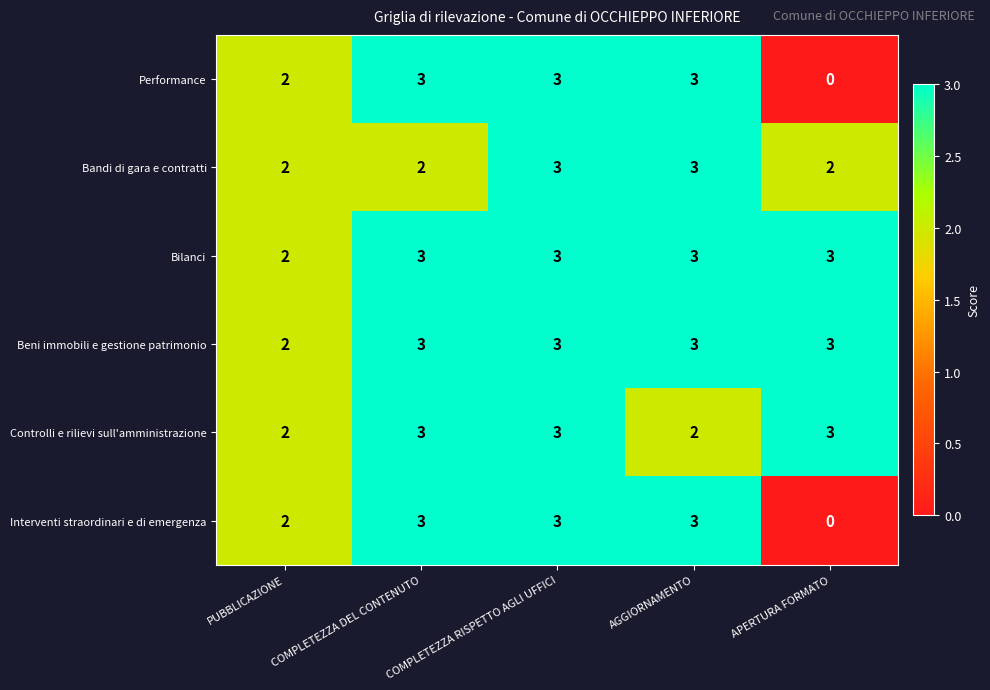

True or false: Bandi di gara e contratti has a value of 5 at COMPLETEZZA RISPETTO AGLI UFFICI.

False